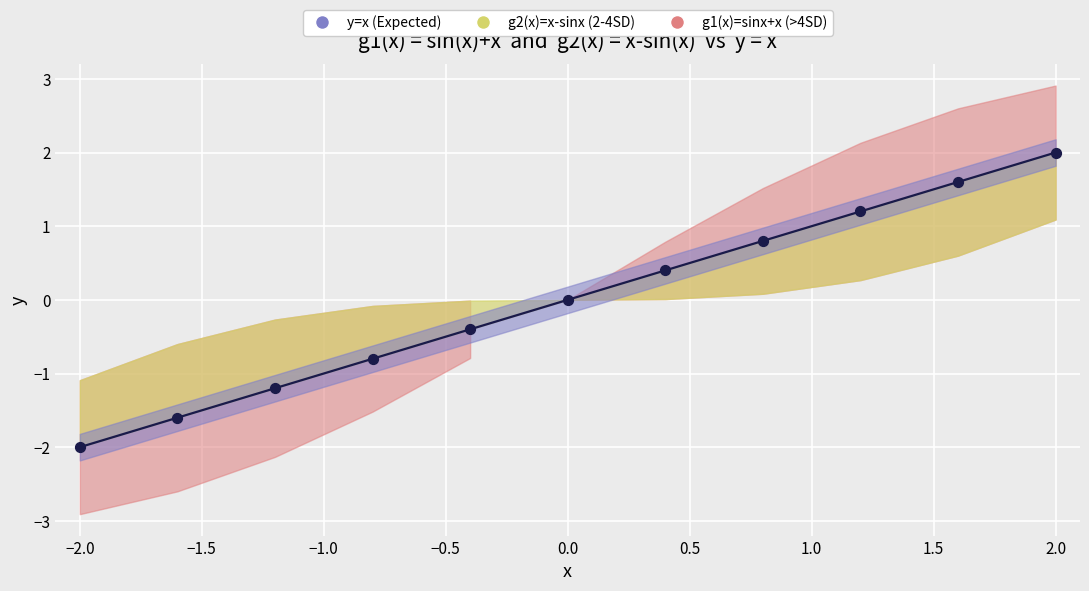

Which series contains the lowest Y value?

y=x